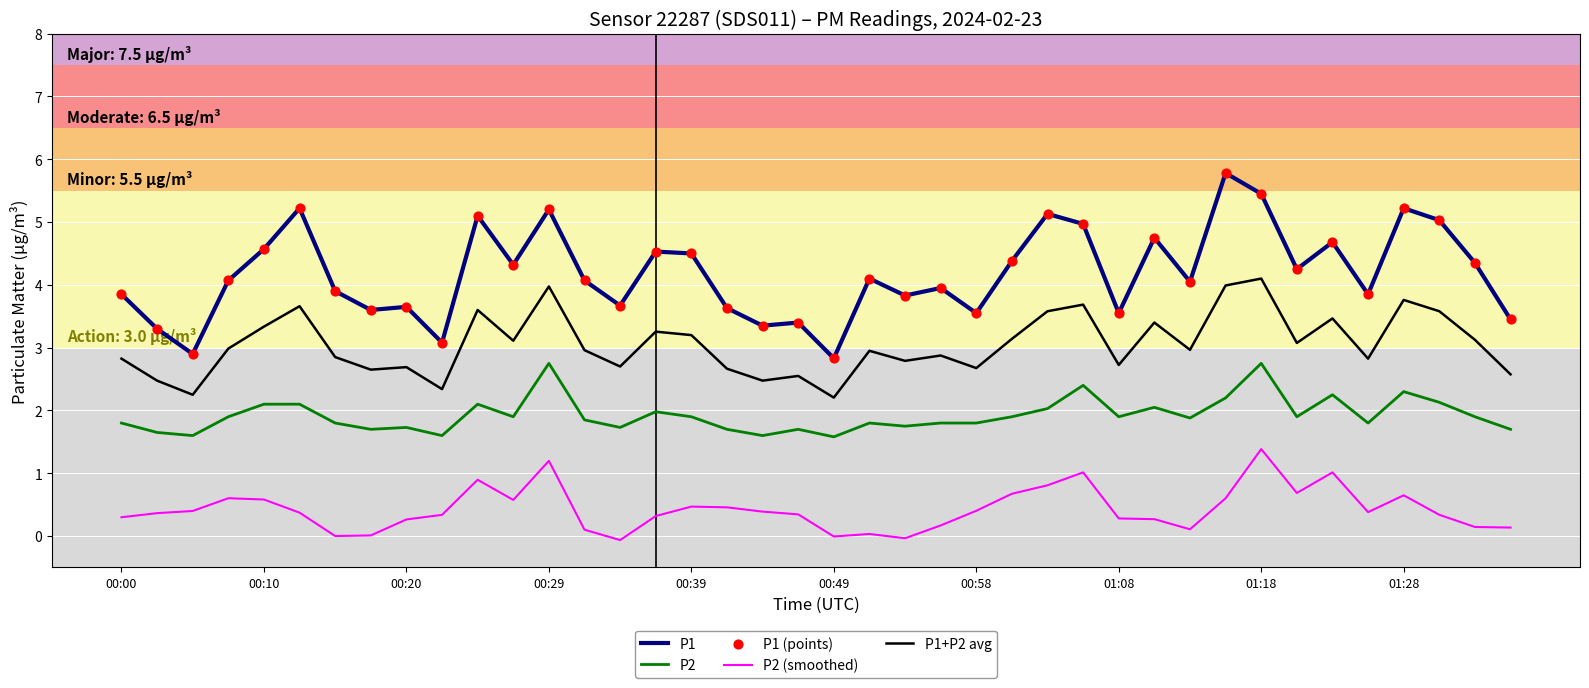

Which series has the largest range (max minus min)?

P1